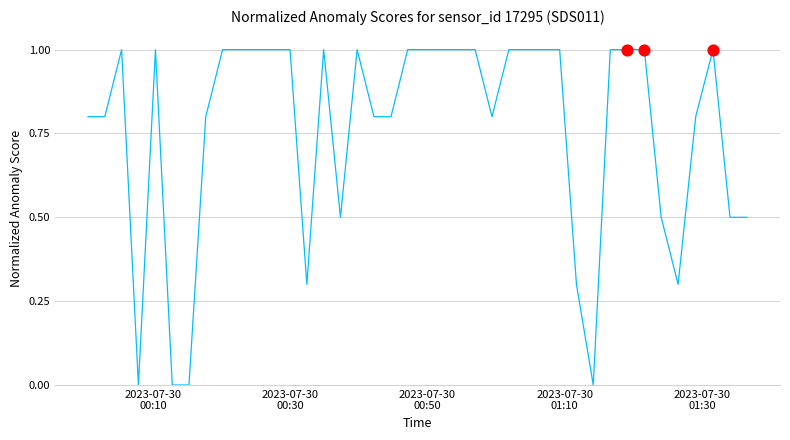

What is the greatest value displayed?

1.0